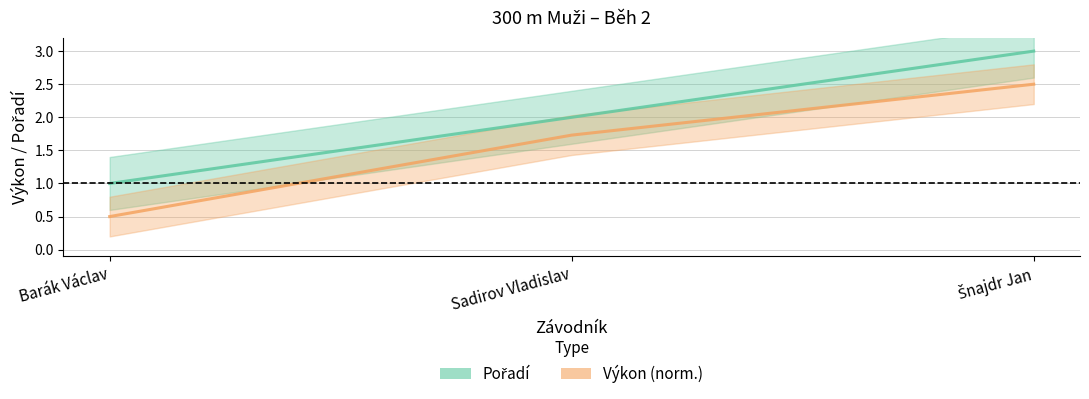

Is the value of Výkon at Barák Václav greater than the value of Pořadí at Sadirov Vladislav?

No